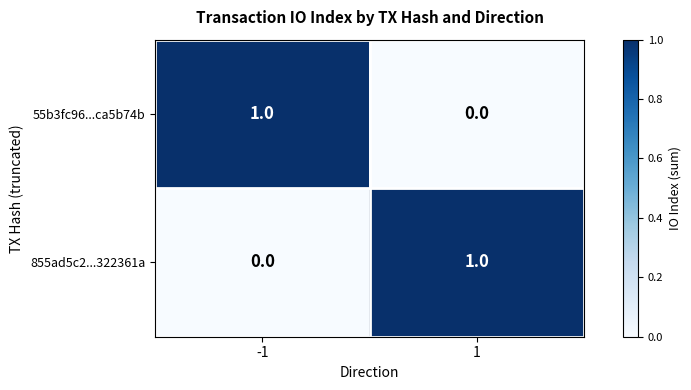

What is the spread (max minus min) of values at -1?

1